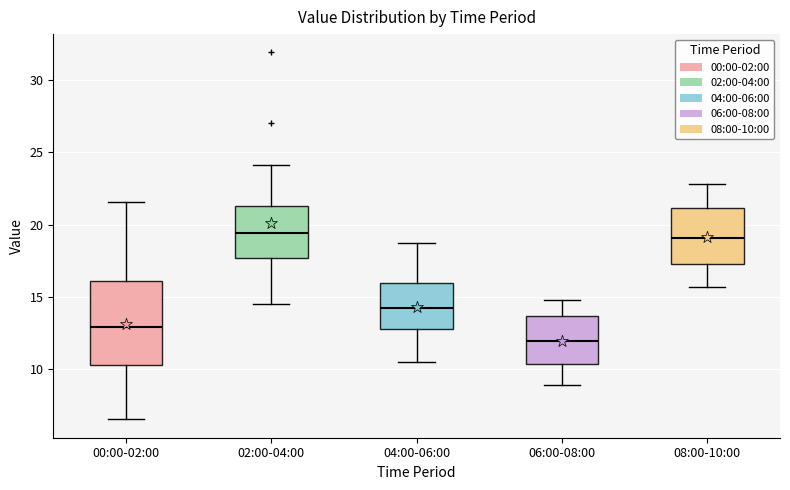

Where is the lower edge of the box for 00:00-02:00 on the y-axis? The values are not printed on the chart, so give them approximately, as read against the axis.

10.5